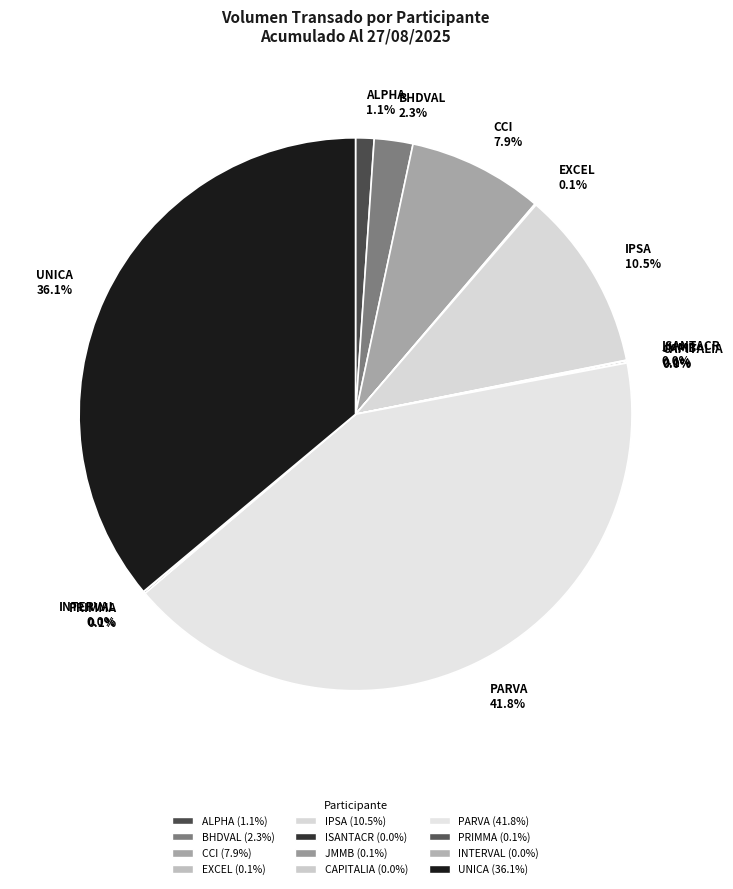

Is there any slice that represents more than half of the pie?

No